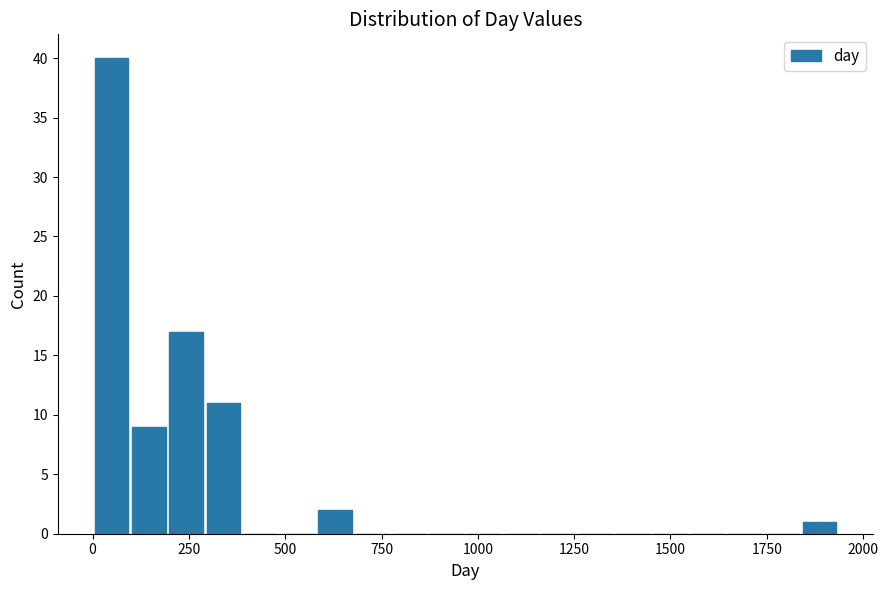

Read against the x-axis, roughly where is the centre of the tallest bar?

50